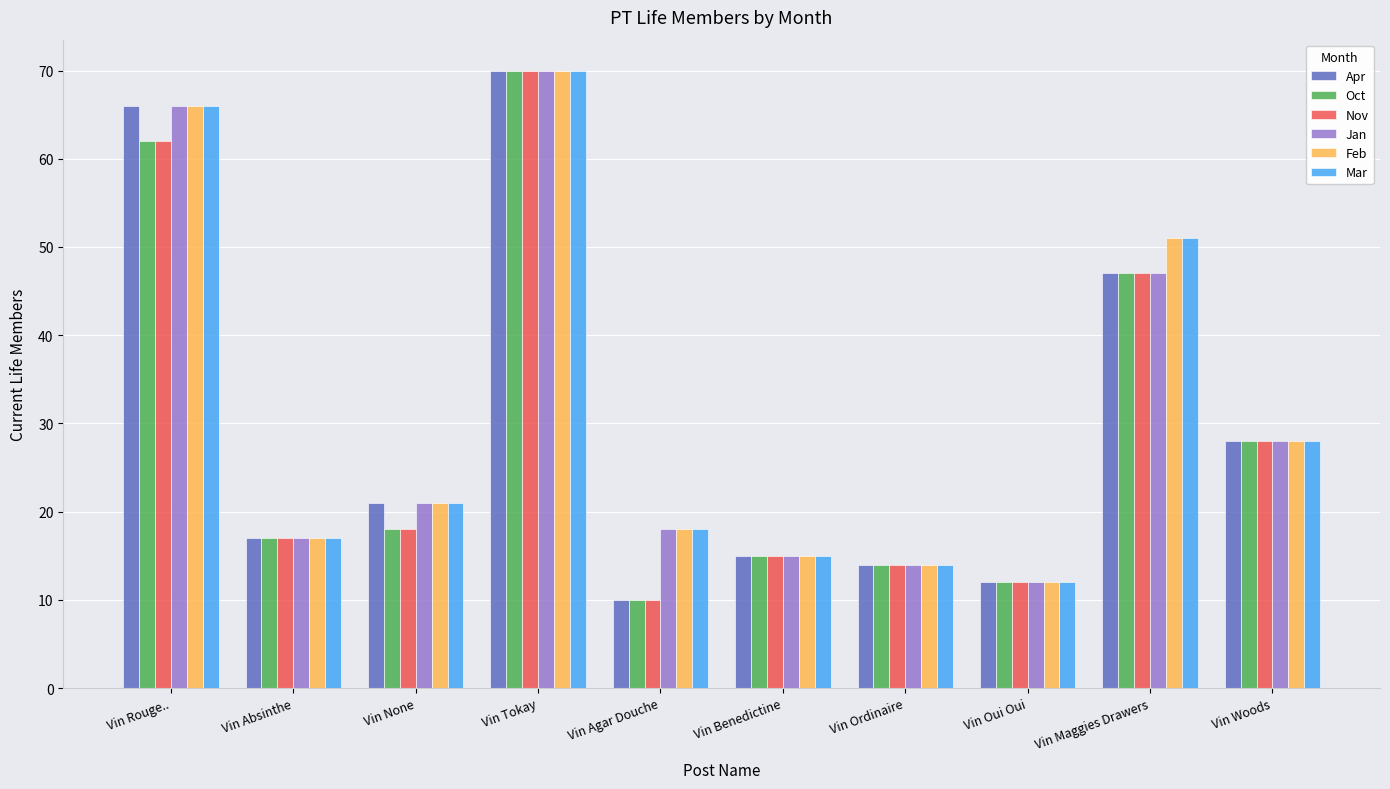

What is the total value across all series at Vin Tokay?

420